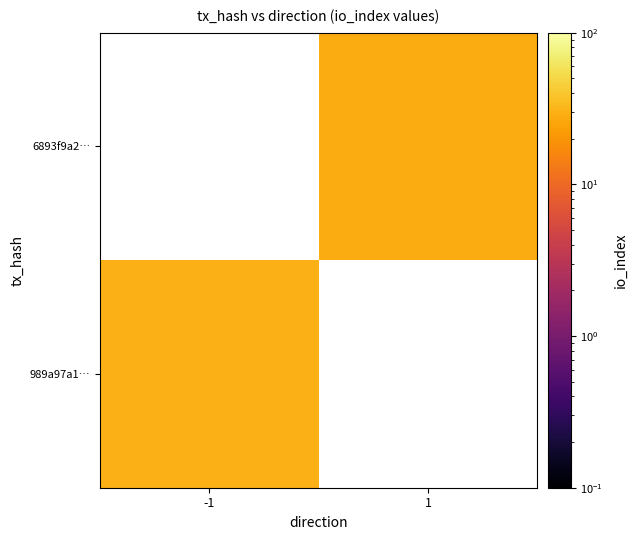

How many positive values does the 6893f9a2… series have?

1